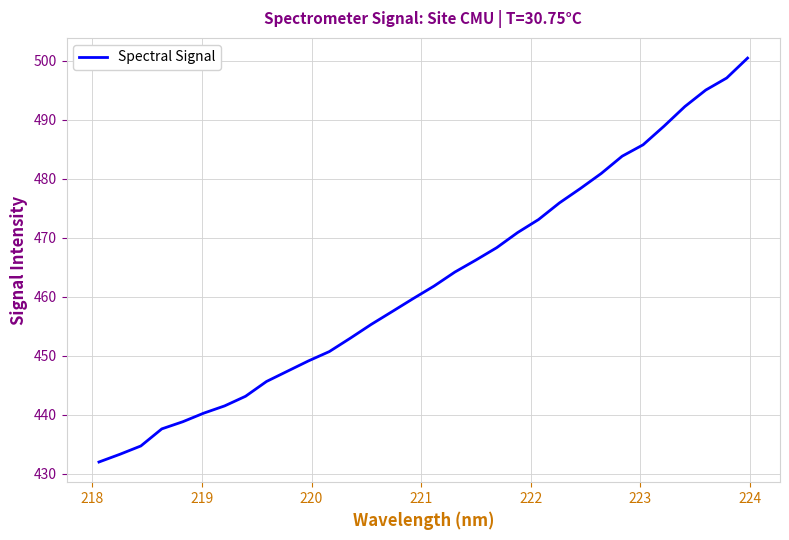

What is the sum of all values?

14802.2